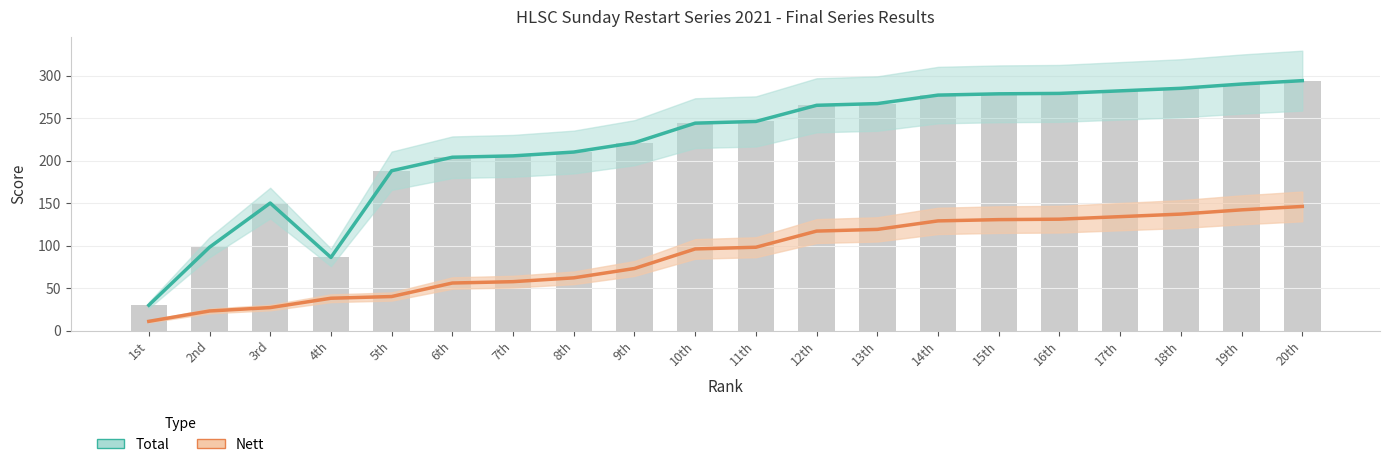

Reading left to right, extract all data points from this chart.

Total: 1st=29.8	2nd=98.0	3rd=150.0	4th=86.0	5th=188.0	6th=203.9	7th=205.5	8th=210.0	9th=221.0	10th=244.0	11th=246.0	12th=265.0	13th=267.0	14th=277.0	15th=278.5	16th=279.0	17th=282.0	18th=285.0	19th=290.0	20th=294.0
Nett: 1st=10.8	2nd=23.0	3rd=27.0	4th=38.0	5th=40.0	6th=55.9	7th=57.5	8th=62.0	9th=73.0	10th=96.0	11th=98.0	12th=117.0	13th=119.0	14th=129.0	15th=130.5	16th=131.0	17th=134.0	18th=137.0	19th=142.0	20th=146.0